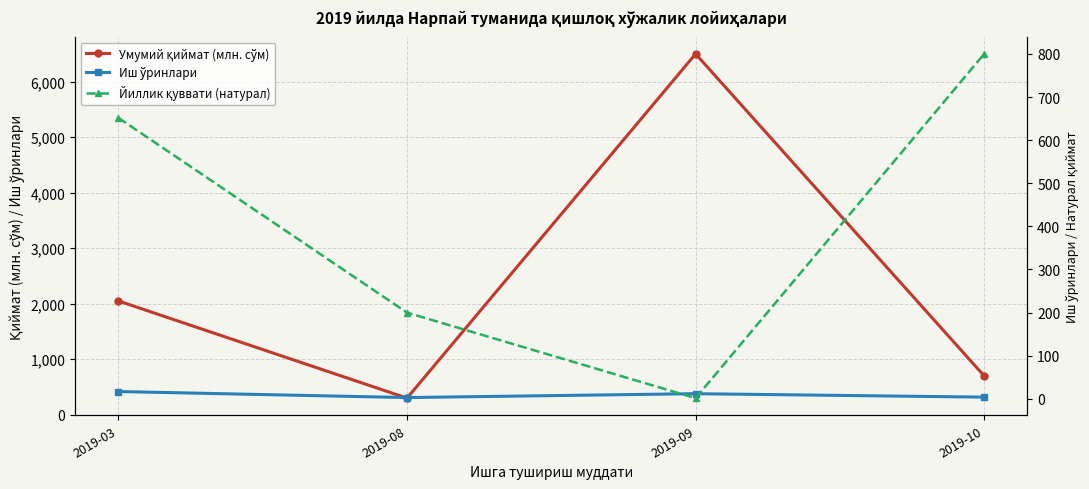

How many times do Йиллик қуввати (натурал) and Иш ўринлари cross each other?

2